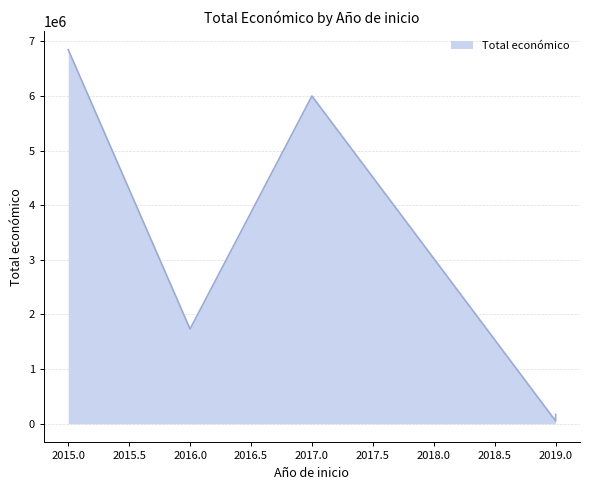

The chart shows a value of 1734237 at 2016. True or false?

True